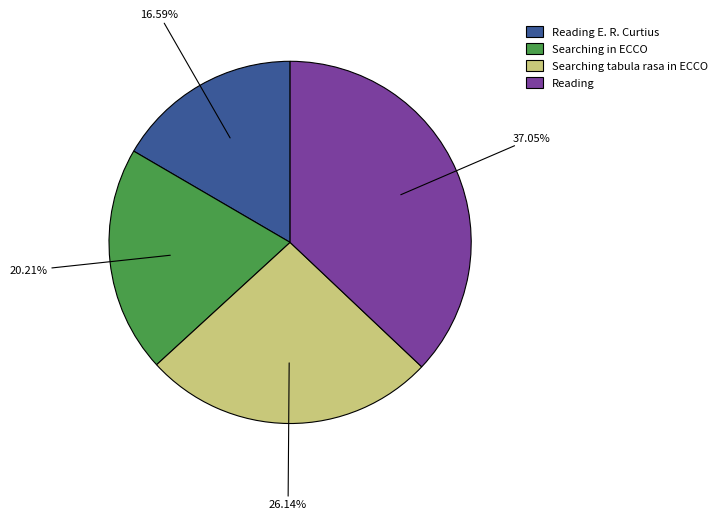

How many slices are in this pie chart?

4